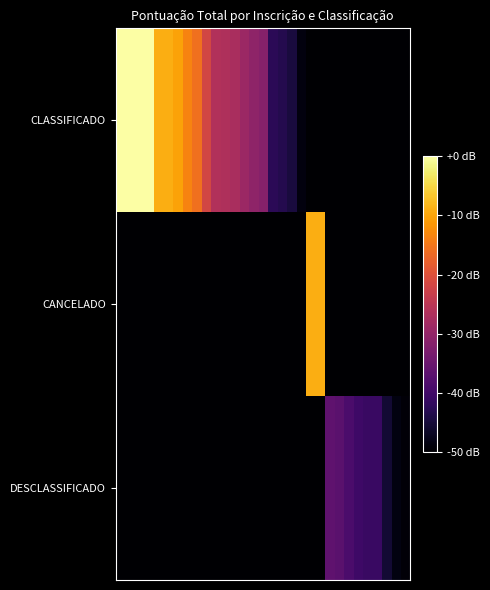

How many distinct data groups are displayed?

3